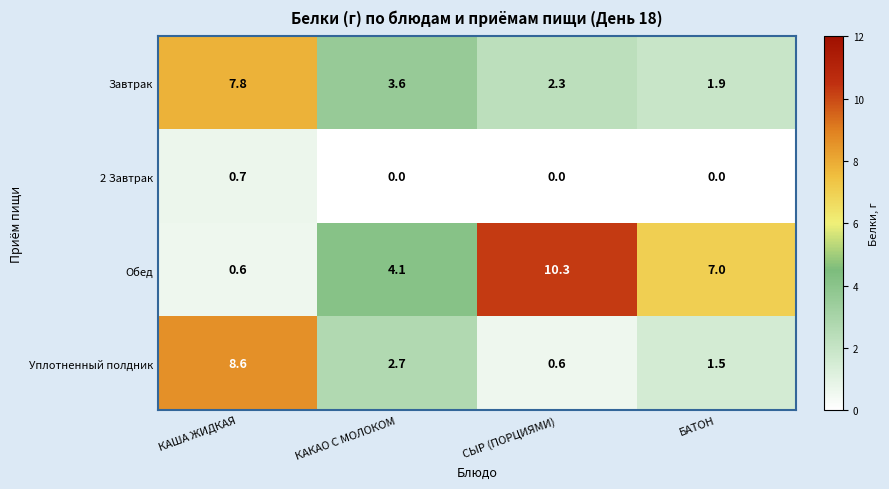

Count the number of categories in the chart.

4